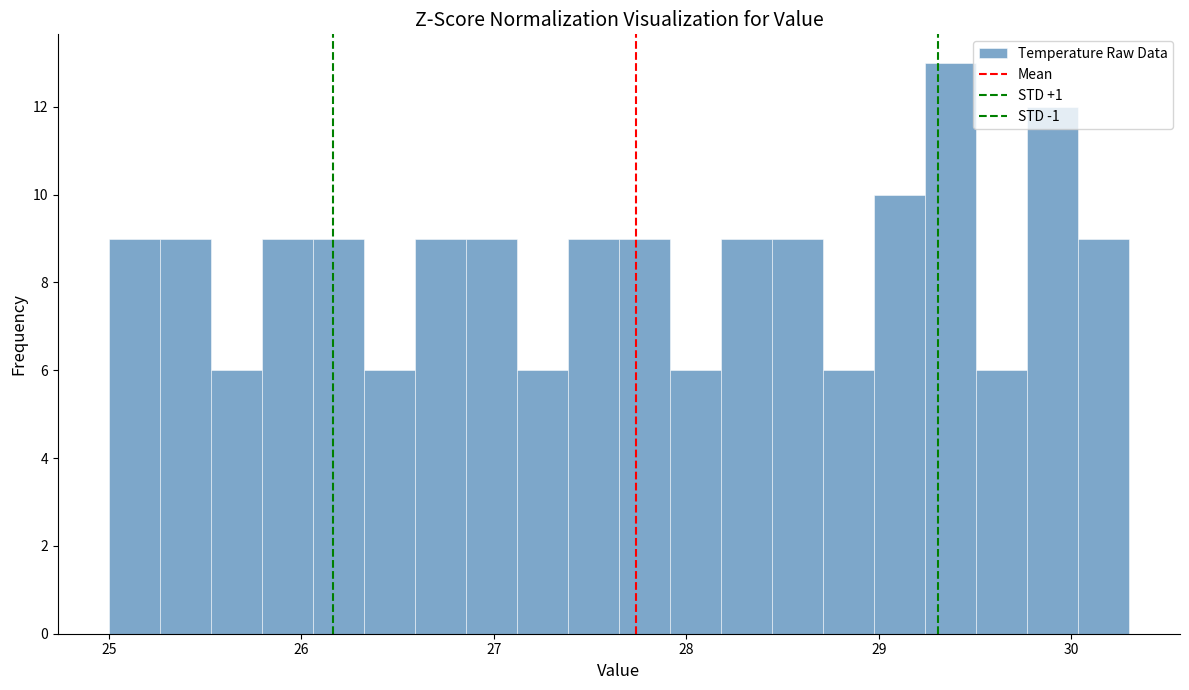

Read against the x-axis, roughly where is the centre of the tallest bar?

29.4